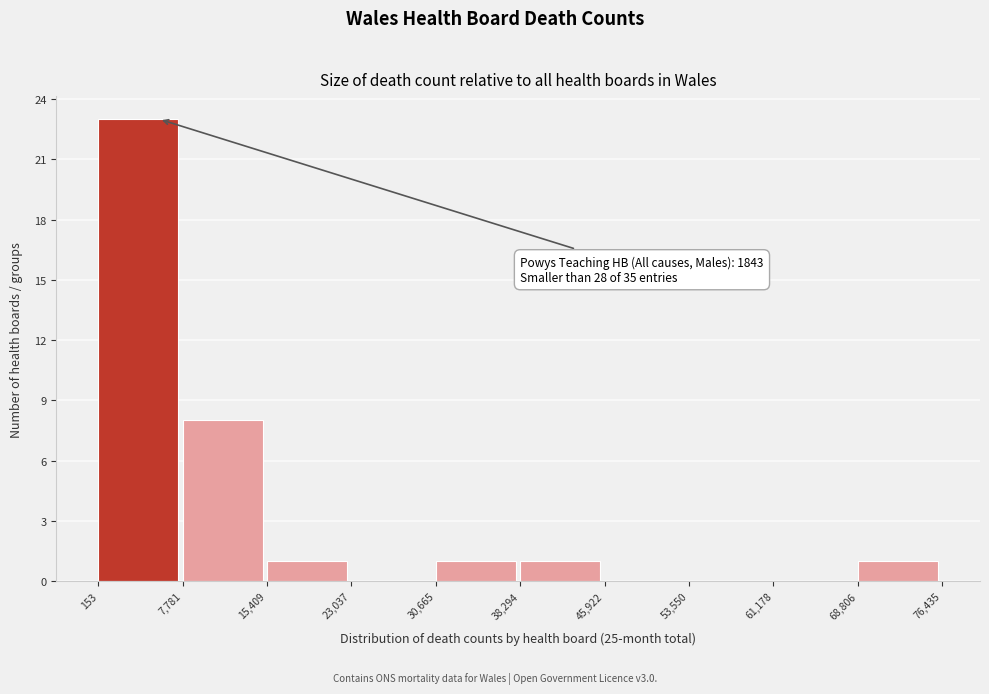

Which range on the x-axis has the tallest bar?

153 to 7,781